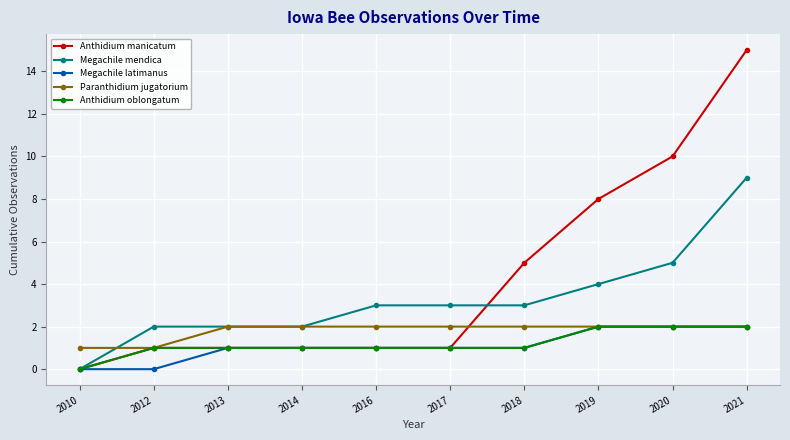

What is the spread (max minus min) of values at 2021?

13